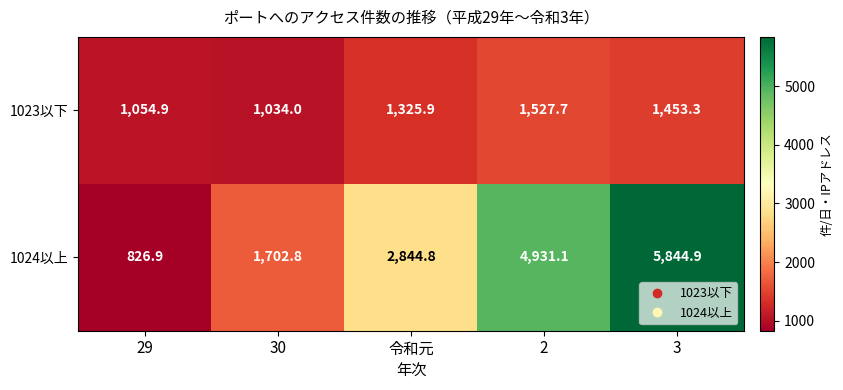

Reading left to right, transcribe all the data shown in this chart.

1023以下: 29=1054.9	30=1034.0	令和元=1325.9	2=1527.7	3=1453.3
1024以上: 29=826.9	30=1702.8	令和元=2844.8	2=4931.1	3=5844.9